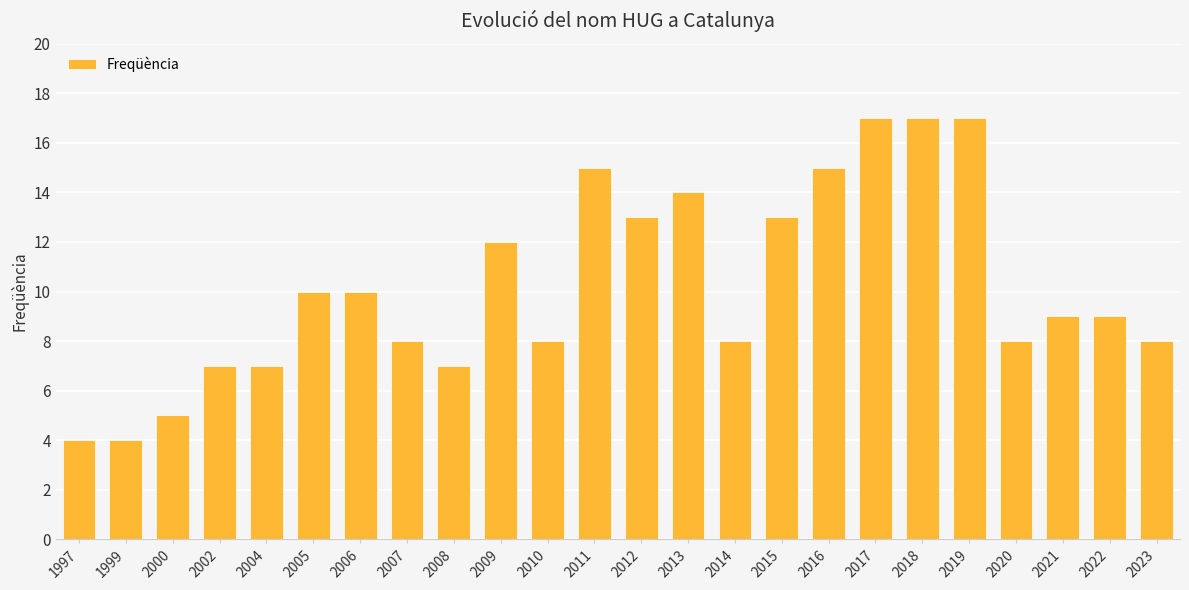

Are the bars grouped side by side (vs. stacked)?

No